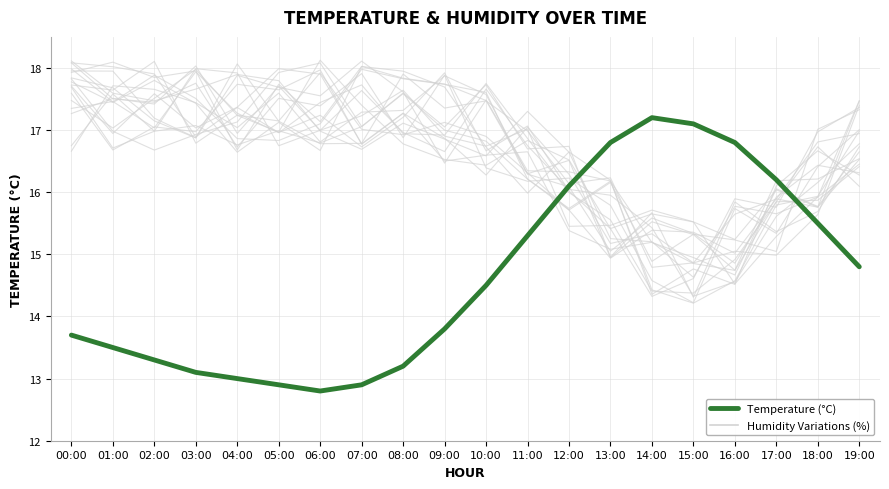

What is the difference between the values at 12:00 and 18:00?

0.6